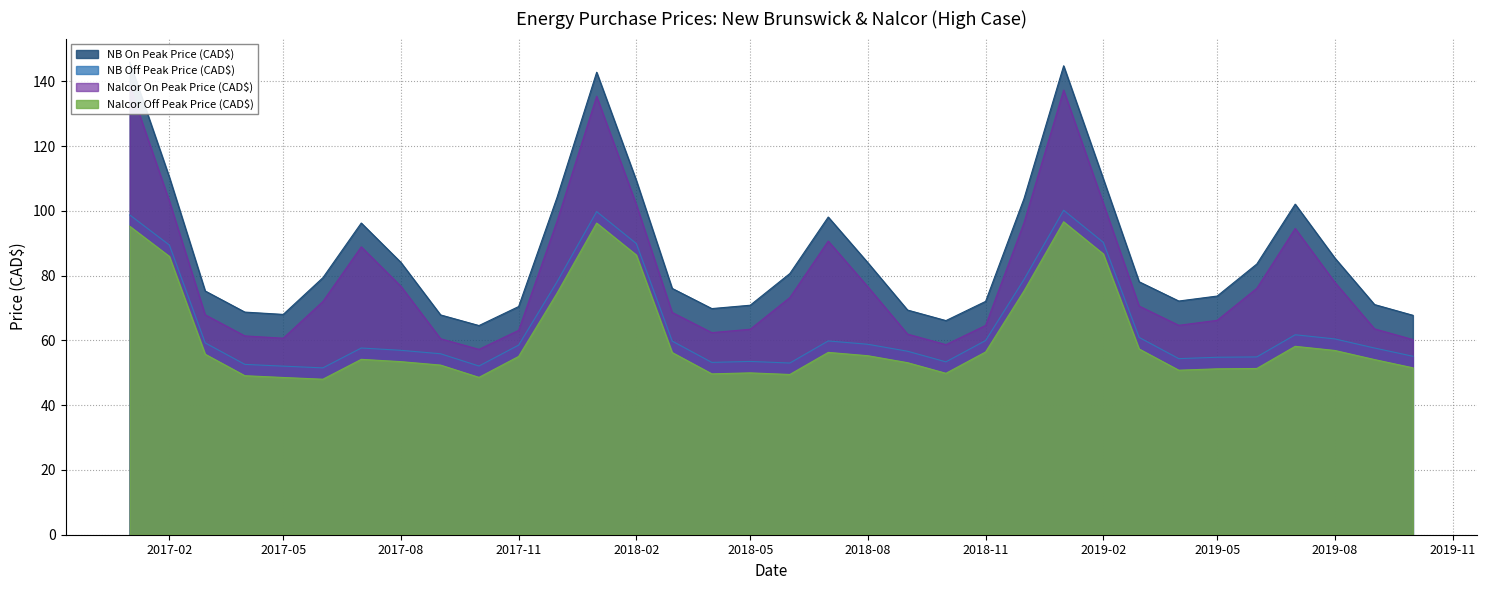

Where does the Nalcor On Peak Price (CAD$) series first go above 72?

2017-01-01